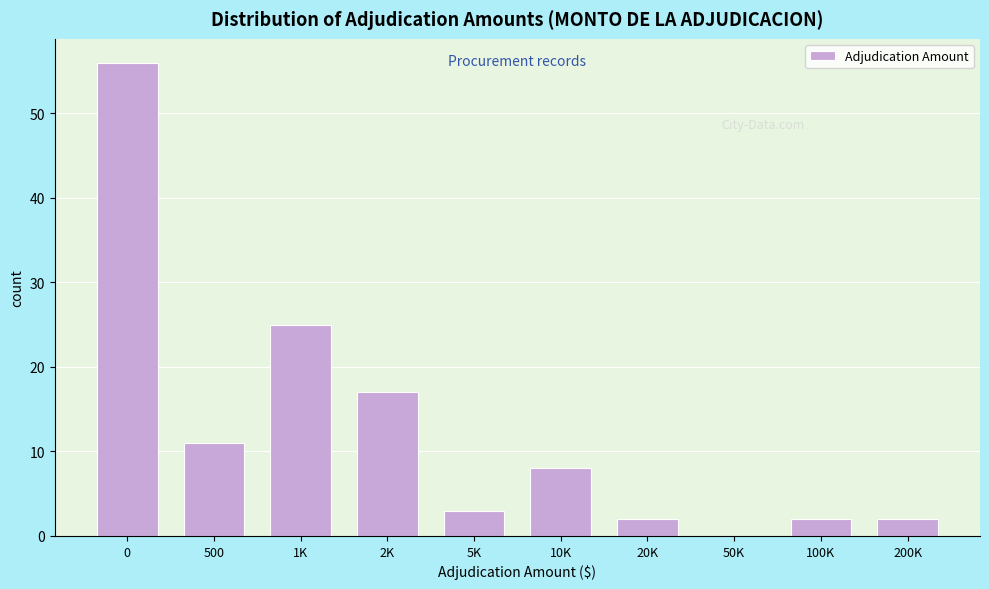

Reading left to right, extract all data points from this chart.

0=56	500=11	1K=25	2K=17	5K=3	10K=8	20K=2	50K=0	100K=2	200K=2